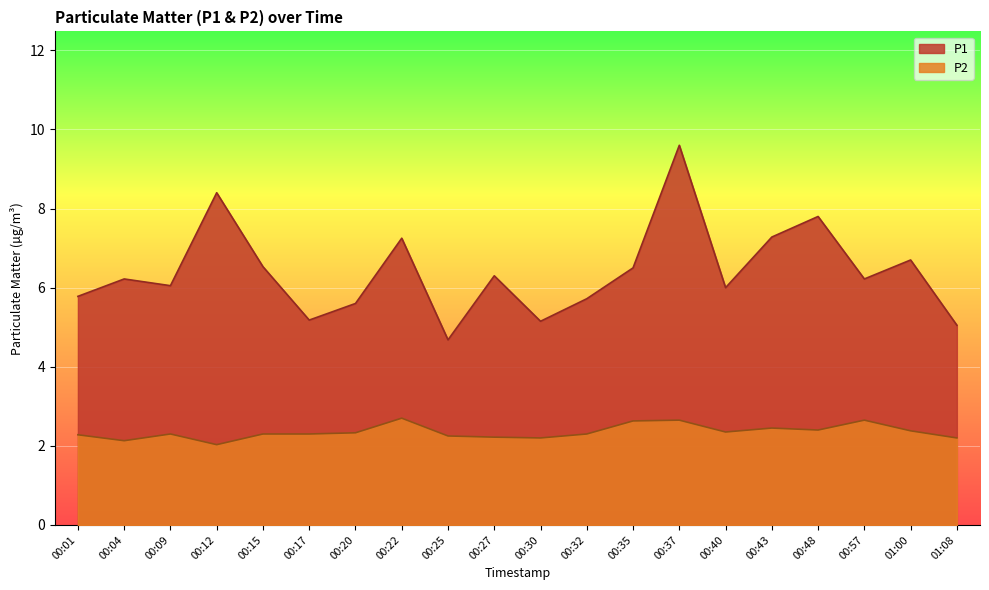

True or false: P1 and P2 intersect in this chart.

False